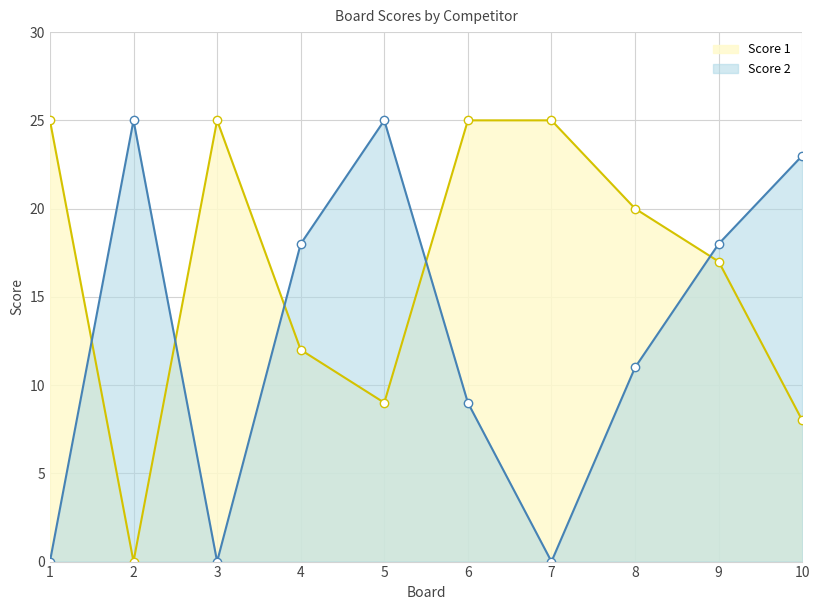

In Score 2, how many points are lower than both neighbors (excluding endpoints)?

2